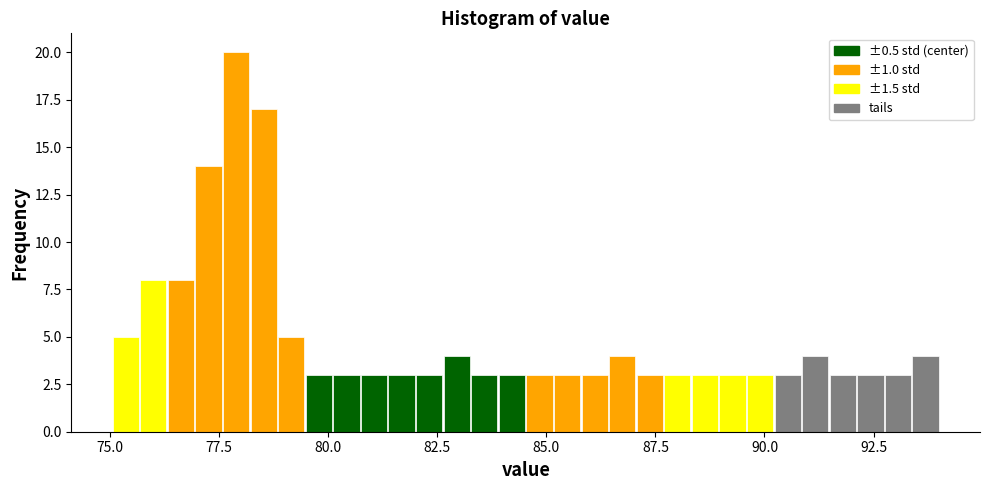

Read against the x-axis, roughly where is the centre of the tallest bar?

78.0